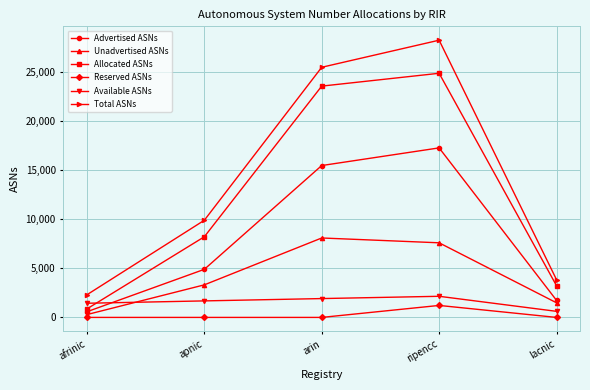

What is the difference between the Total ASNs values at apnic and arin?

15554